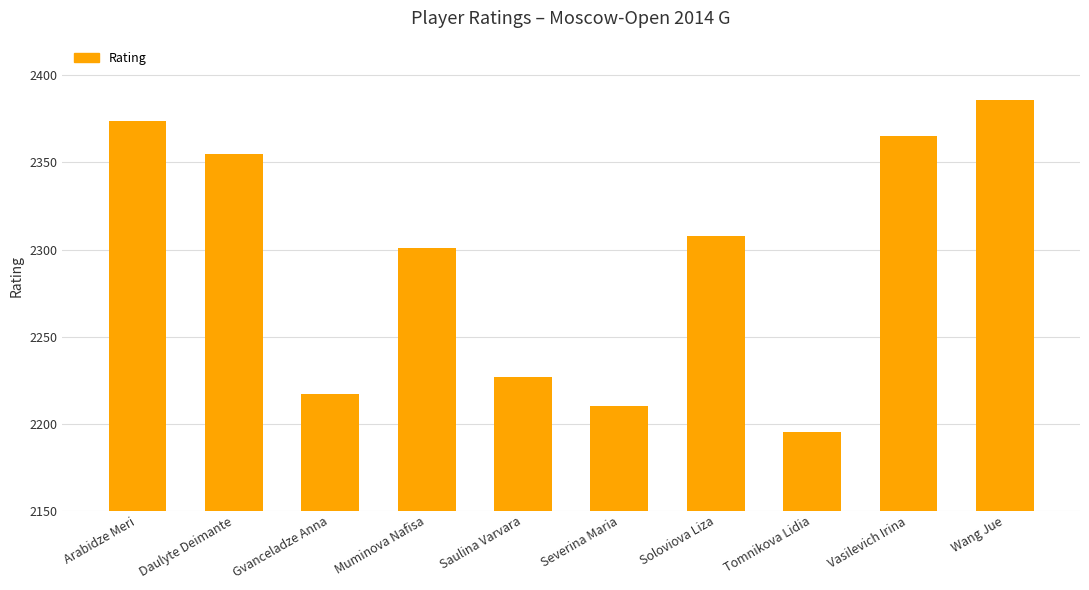

The chart shows a value of 2386 at Wang Jue. True or false?

True